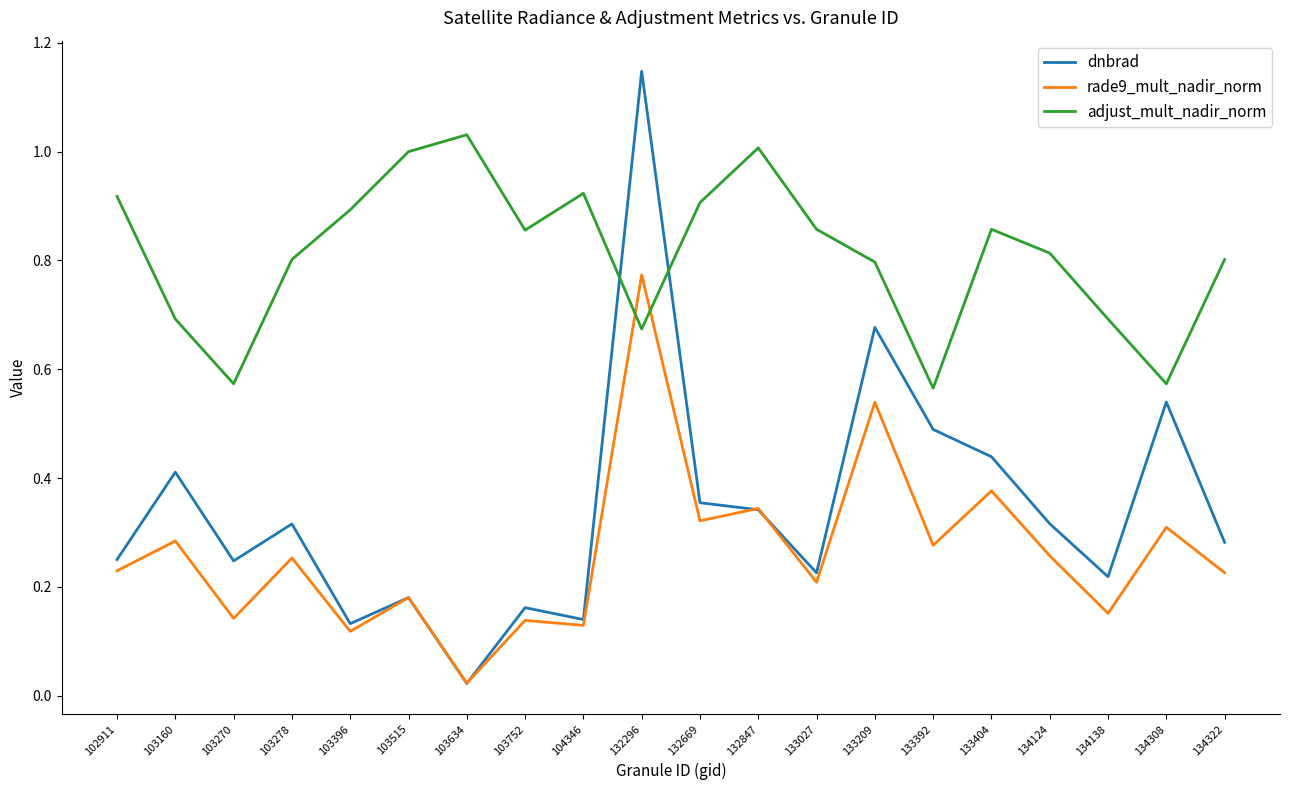

Which series has the largest range (max minus min)?

dnbrad